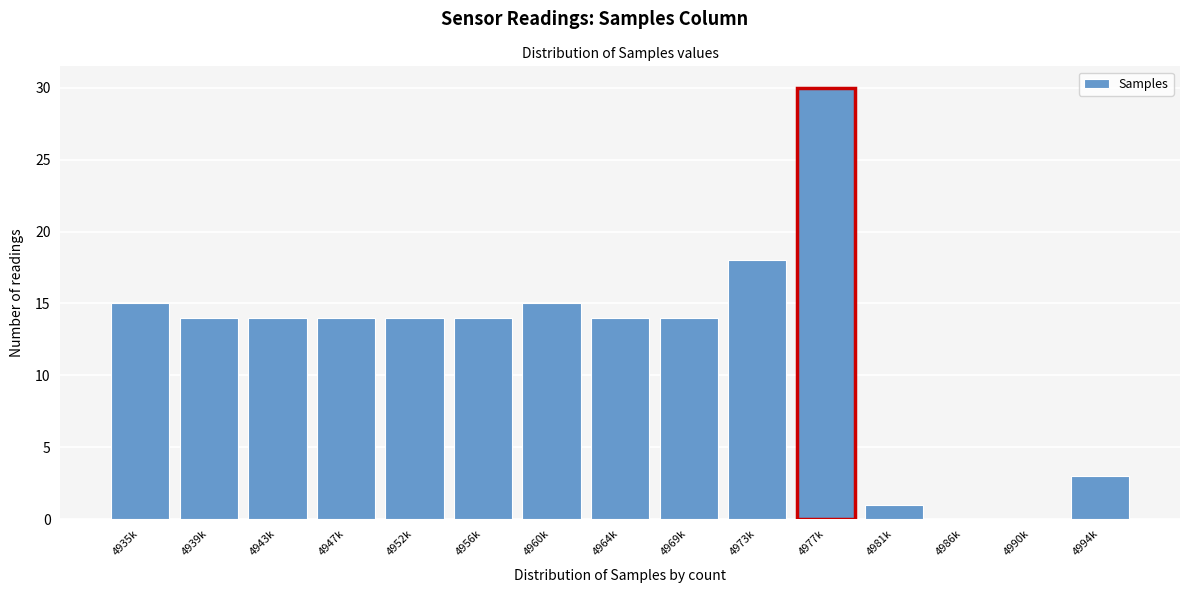

Reading right to left, what are all the values shown in this chart?

4994k=3	4990k=0	4986k=0	4981k=1	4977k=30	4973k=18	4969k=14	4964k=14	4960k=15	4956k=14	4952k=14	4947k=14	4943k=14	4939k=14	4935k=15